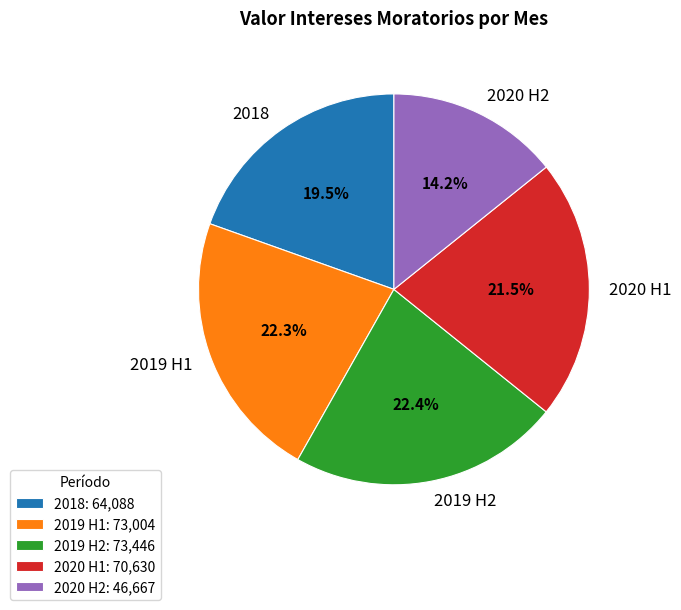

How many slices are in this pie chart?

5